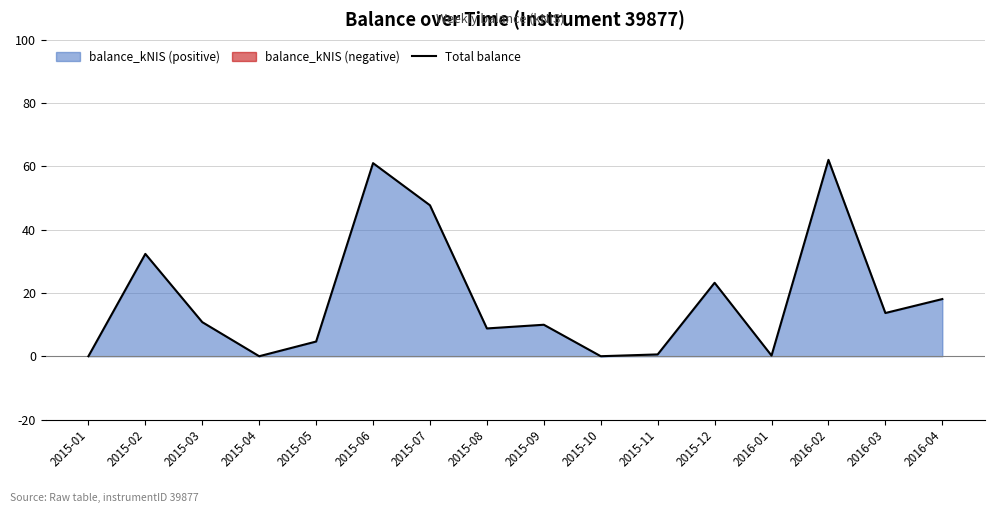

At which label is Total balance closest to 31?

2015-02